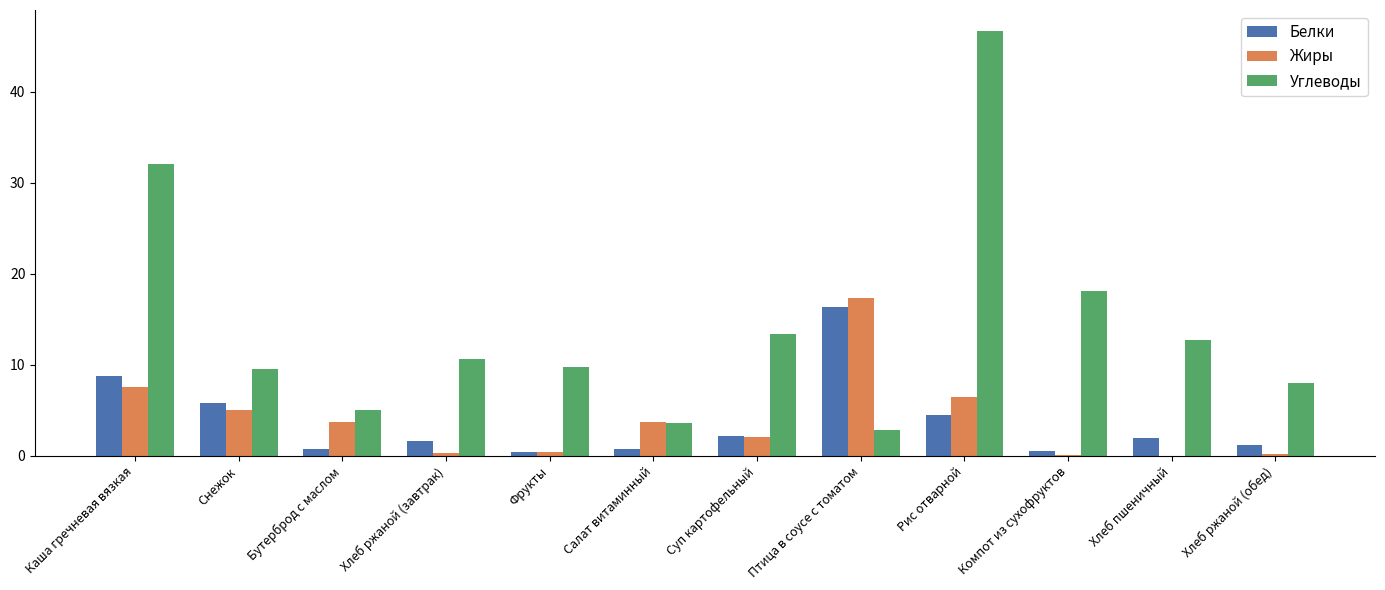

Is the value of Углеводы at Хлеб ржаной (завтрак) greater than the value of Жиры at Птица в соусе с томатом?

No